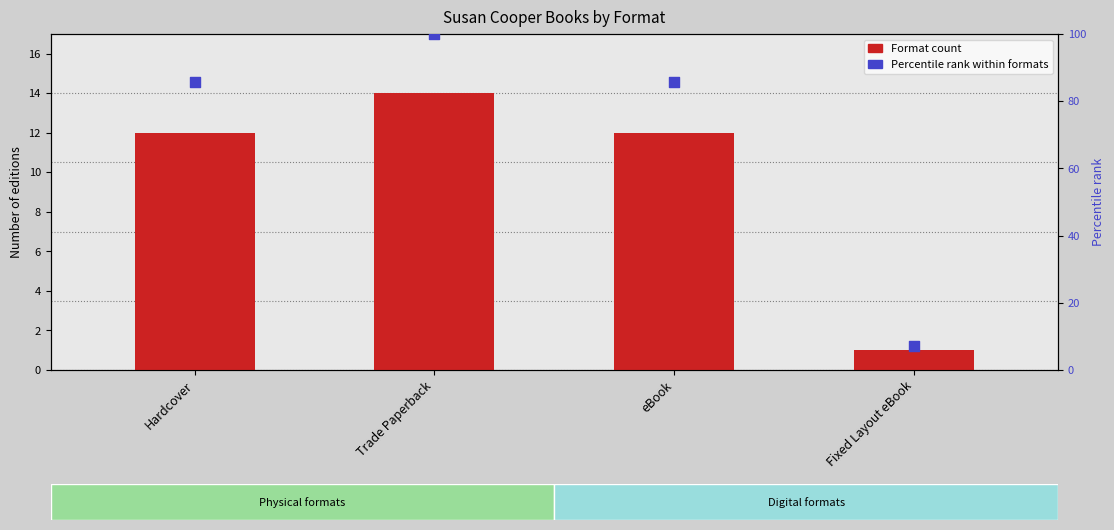

Is the value of Format count at Hardcover greater than the value of Percentile rank within formats at Fixed Layout eBook?

Yes